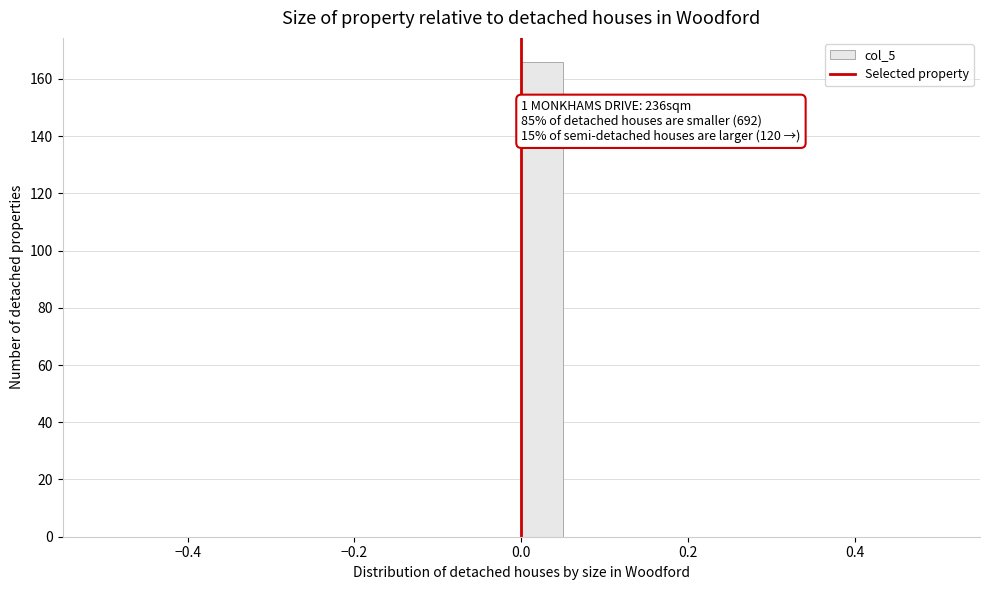

Around what value on the x-axis is the tallest bar? Give the approximate position of its centre, as read against the axis.

0.02